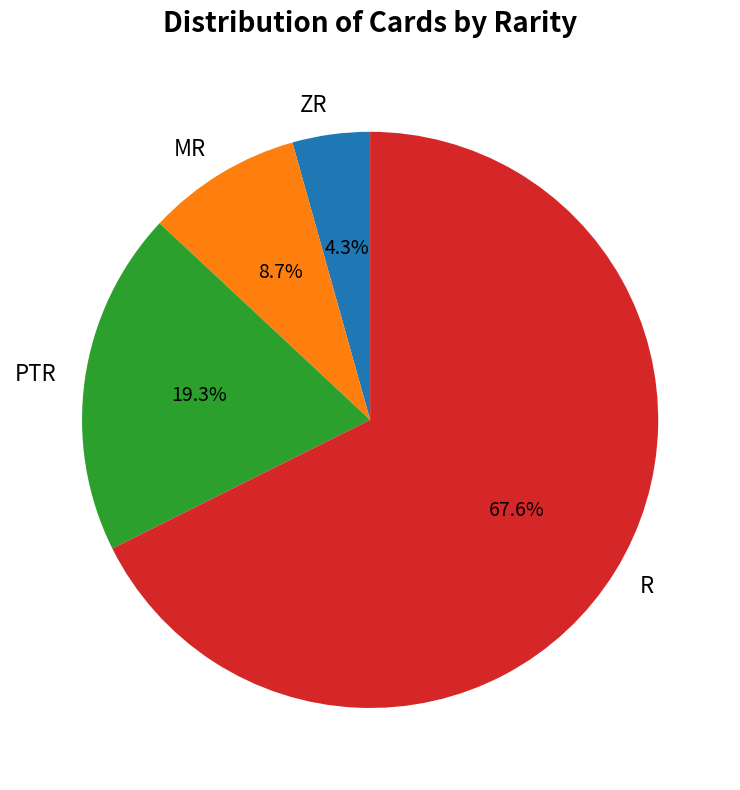

To the nearest percent, what is the average slice percentage?

25%